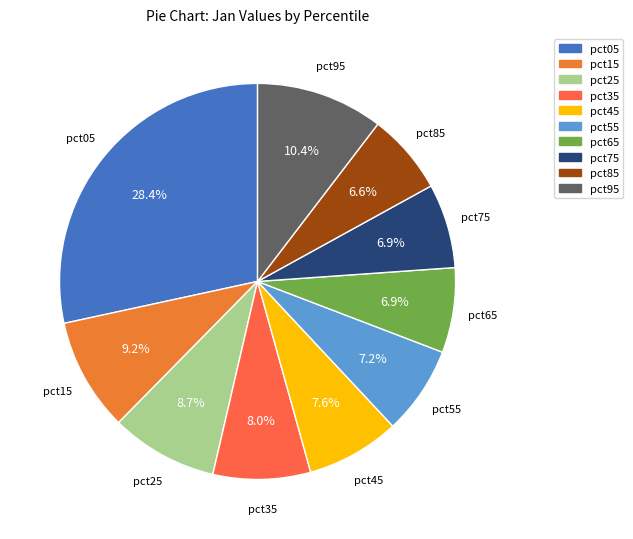

What percentage is the pct95 slice, to the nearest percent?

10%